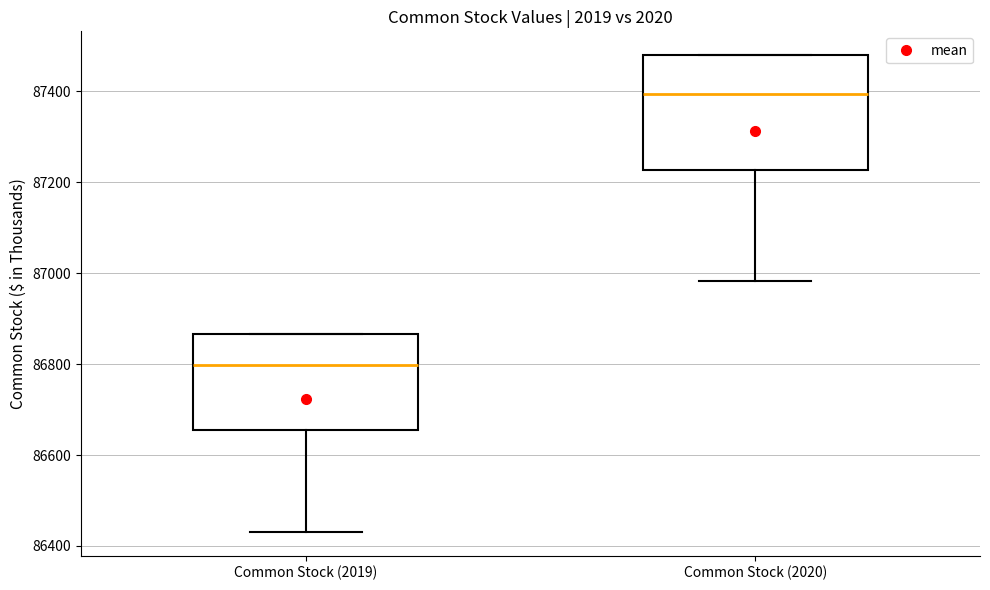

Reading left to right, transcribe this box plot: for each box, give where its median line is, the range the box spans, and where its two whiskers end, as read against the y-axis. The values are not printed on the chart, so give them approximately, as read against the axis.

Common Stock (2019): median 86800, box 86660 to 86860, whiskers 86440 to 86860
Common Stock (2020): median 87400, box 87220 to 87480, whiskers 86980 to 87480